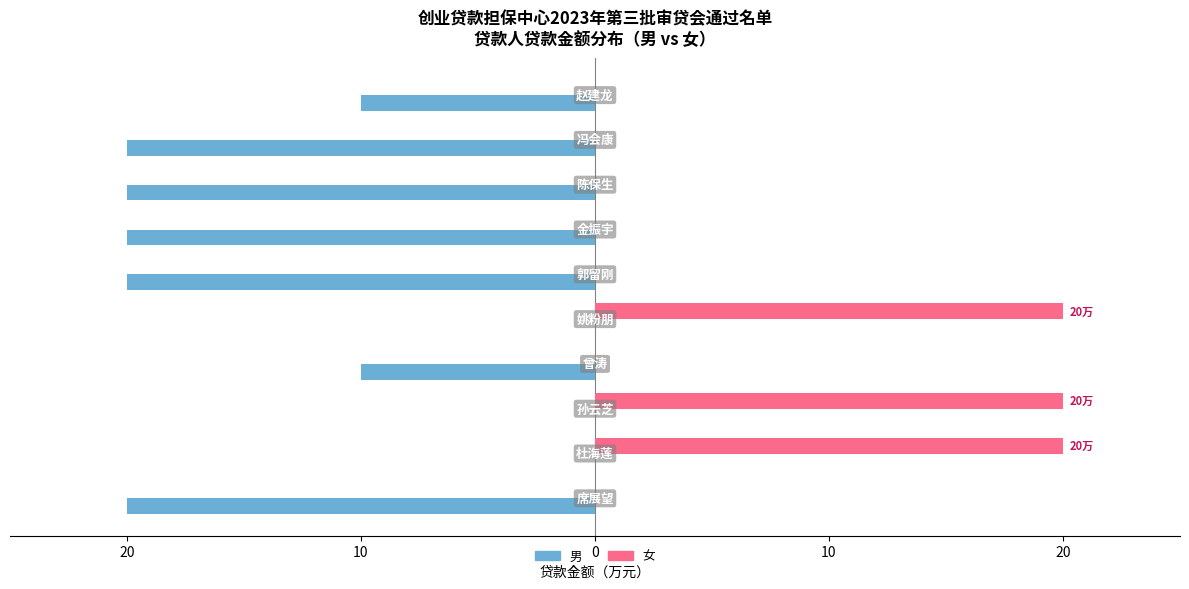

Rank the series by their average value, from highest to lowest.

女, 男